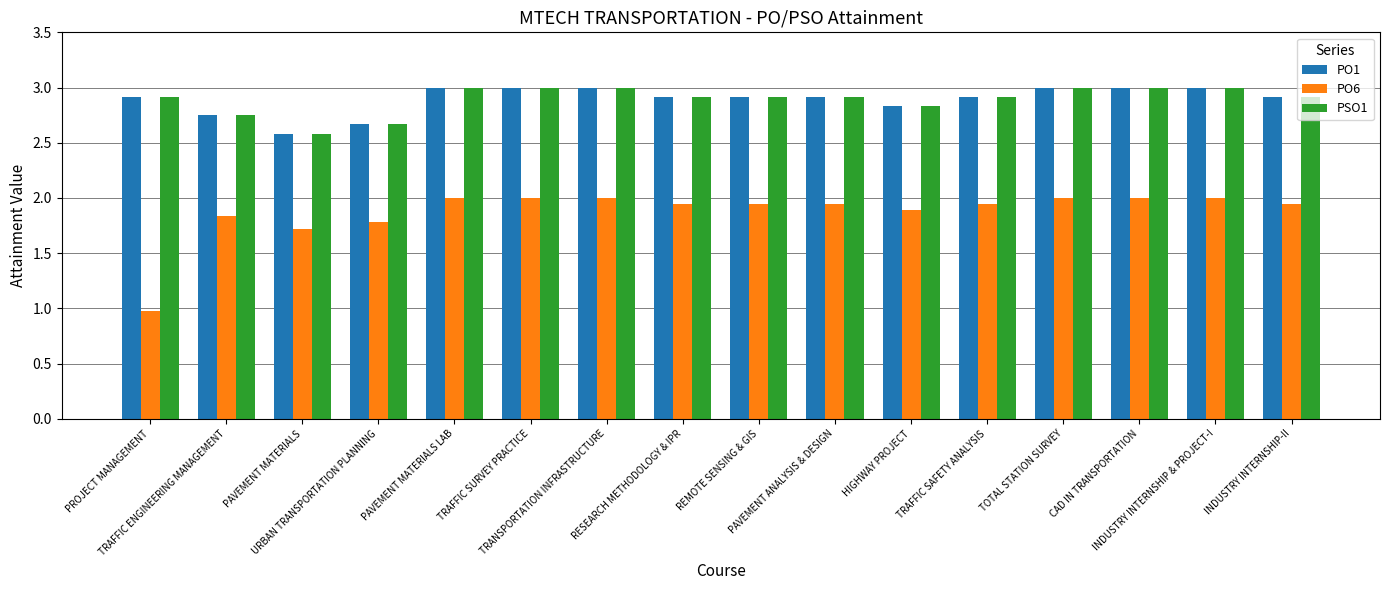

How many PSO1 values are between 2 and 3?

16